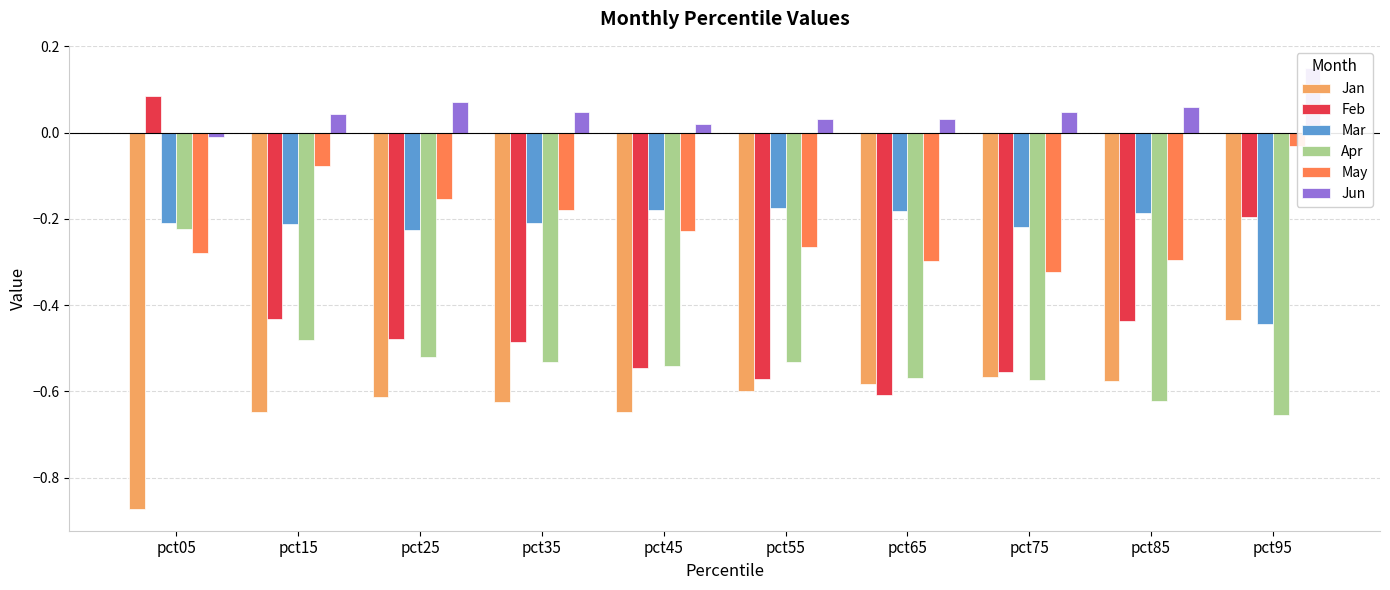

What is the average value of the Feb series?

-0.4